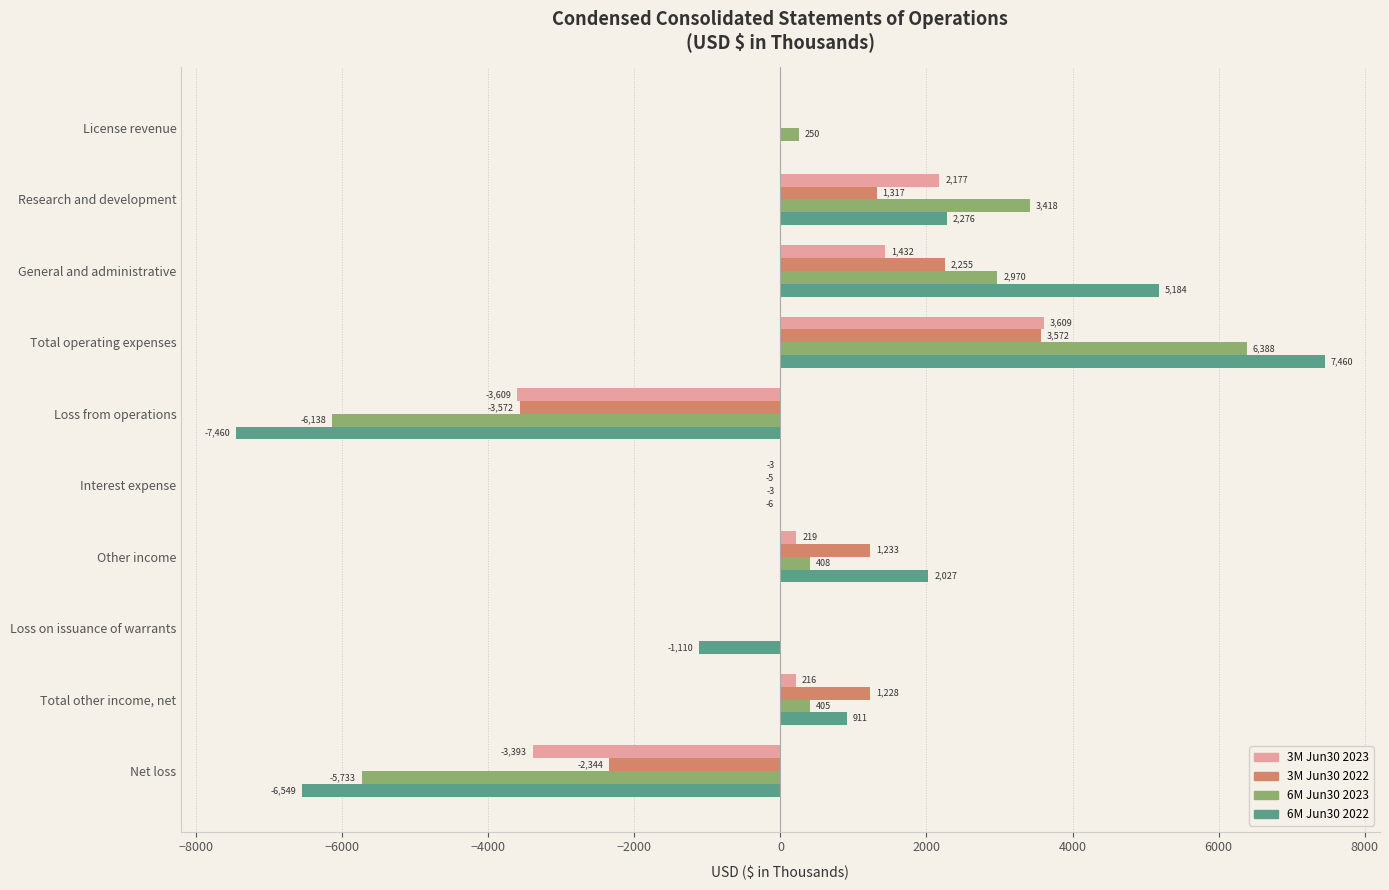

Is the value of 6M Jun30 2023 at General and administrative greater than the value of 3M Jun30 2023 at Loss from operations?

Yes